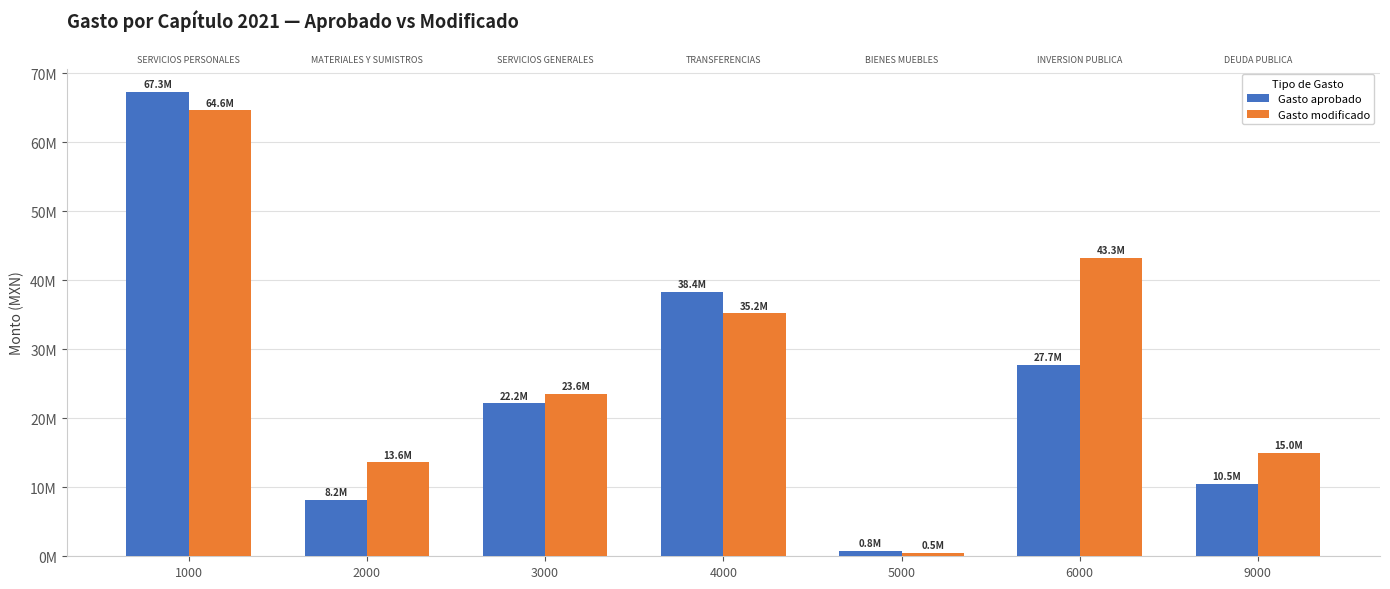

What is the sum of all Gasto aprobado values?

175094260.0